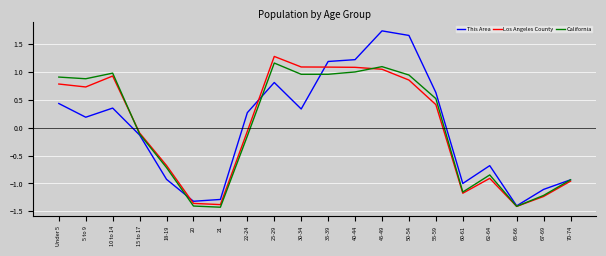

Which series has the widest spread of values?

This Area